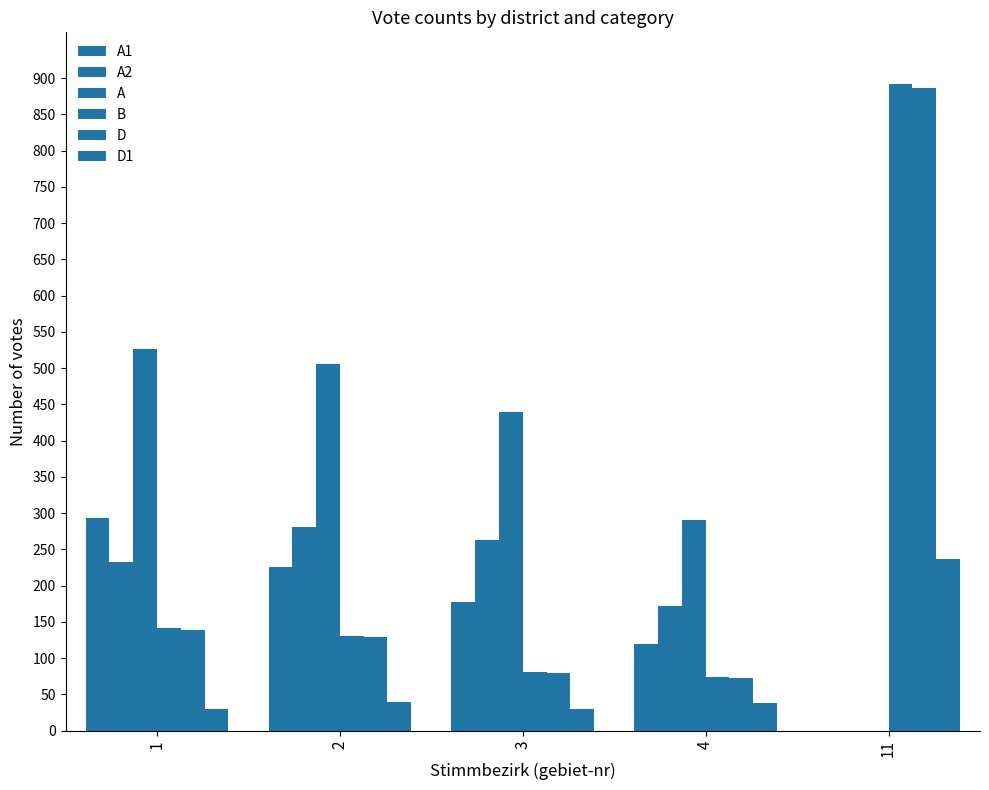

Which series has the widest spread of values?

B